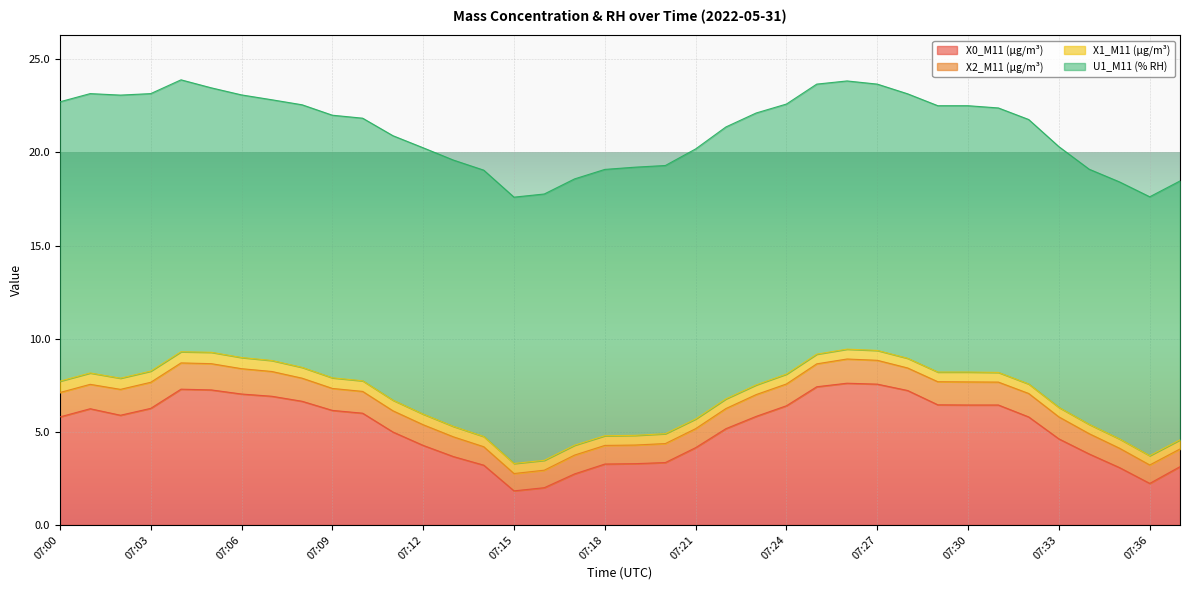

In X1_M11 (μg/m³), how many points are lower than both neighbors (excluding endpoints)?

1